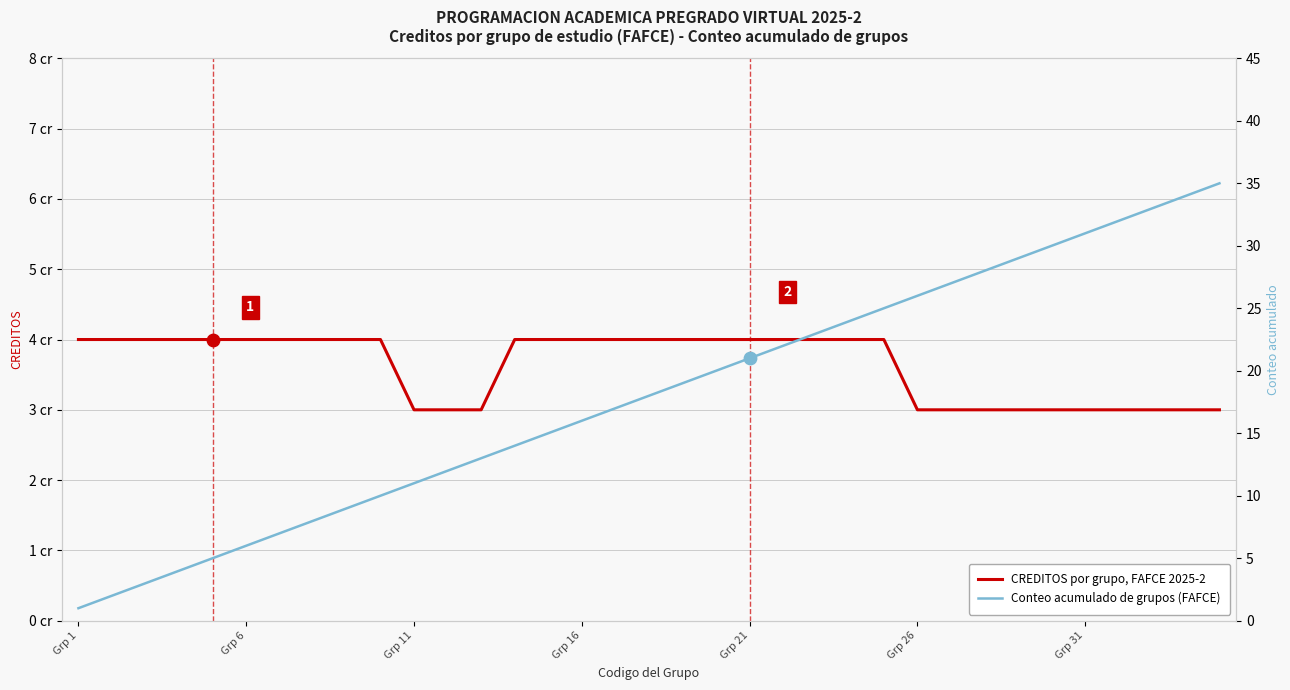

Which series contains the lowest Y value?

Conteo acumulado de grupos (FAFCE)